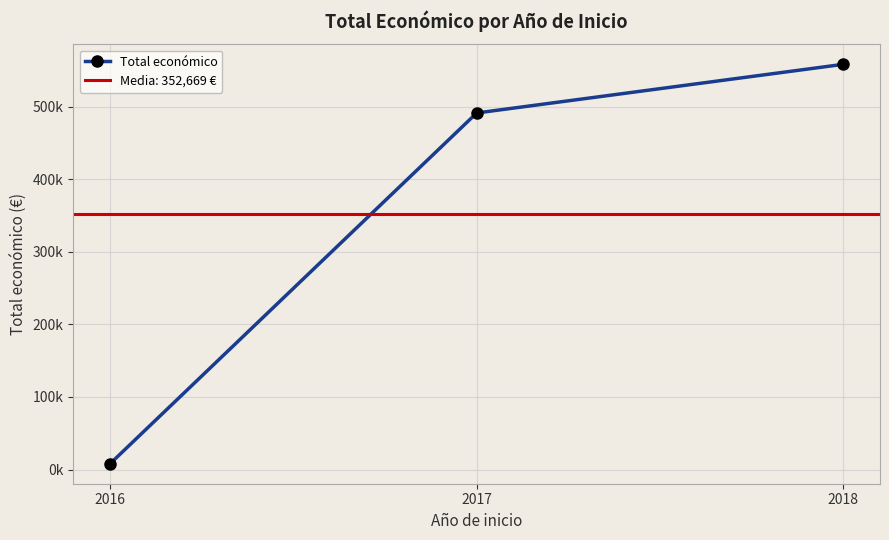

What is the difference between the maximum and second lowest values?

67060